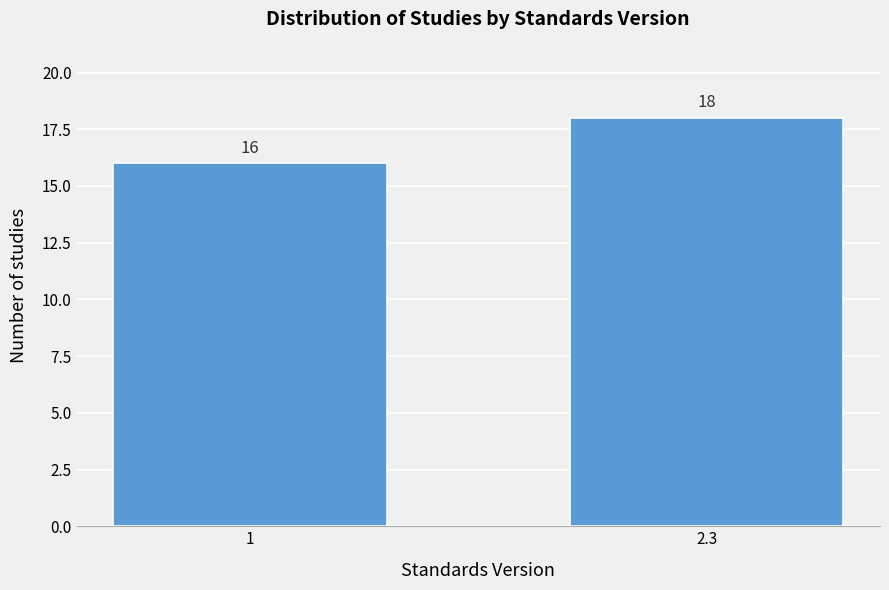

Reading left to right, list all the values displayed in this chart.

1=16	2.3=18